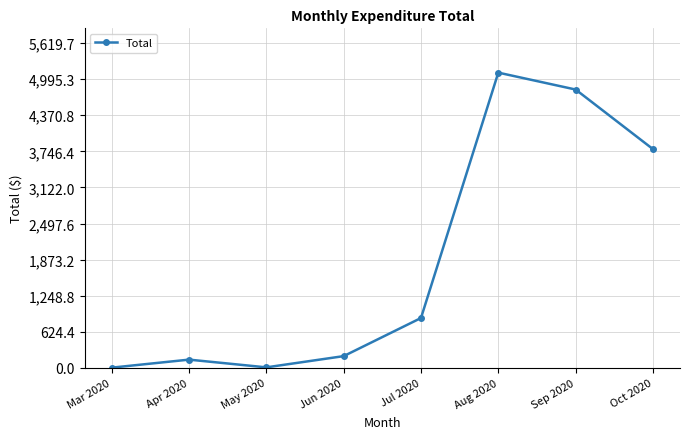

True or false: the data shows 3785.8 at Oct 2020.

True